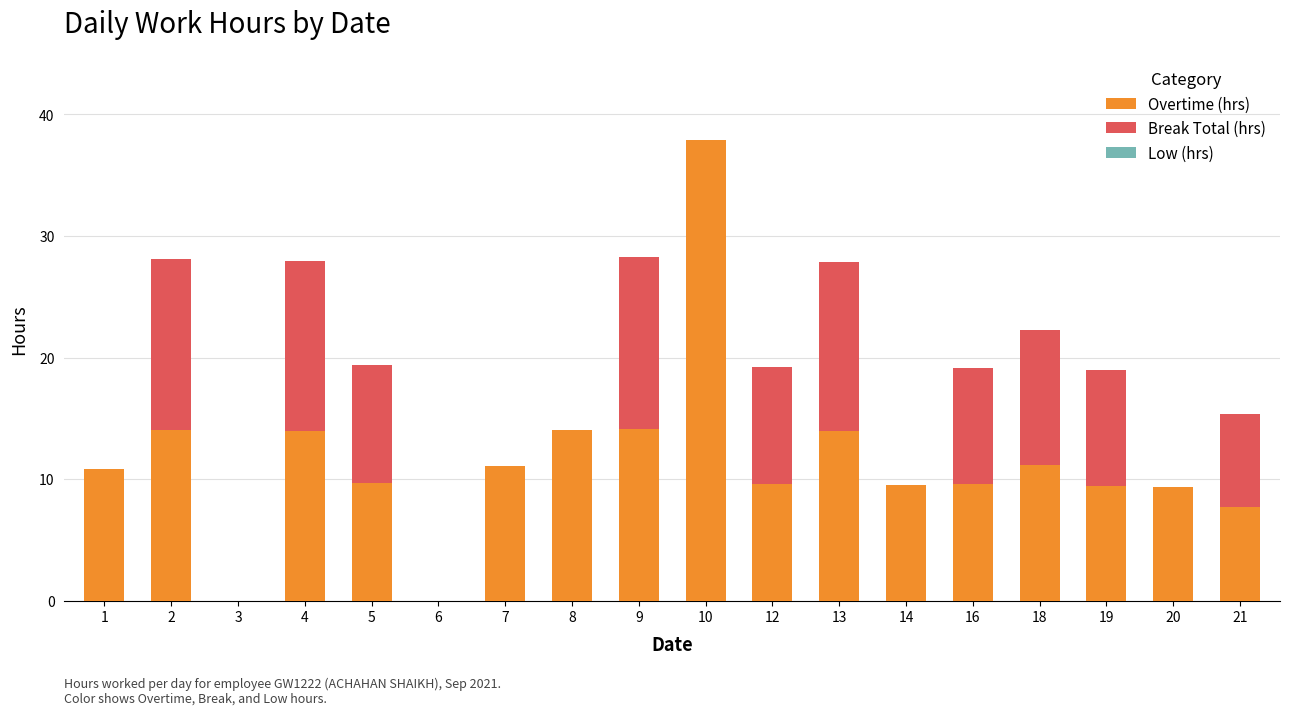

What is the total value across all series at 21?

15.4